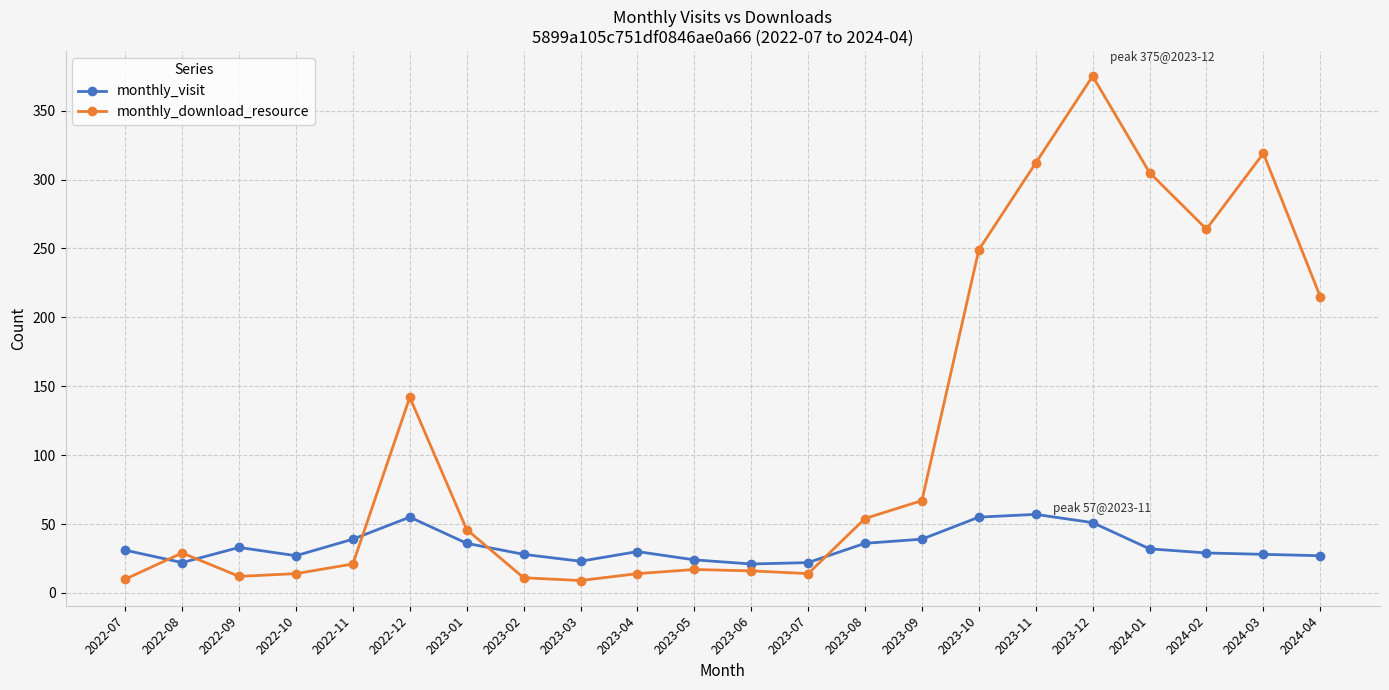

Rank the series by their average value, from lowest to highest.

monthly_visit, monthly_download_resource